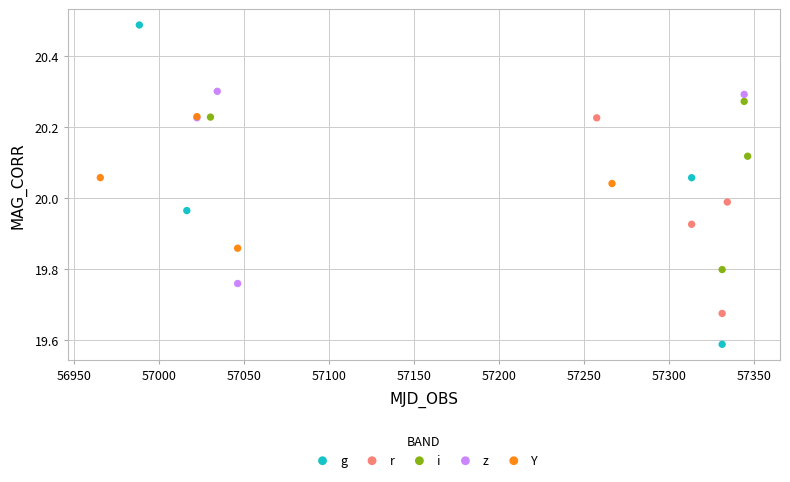

Which series reaches the maximum Y coordinate?

g